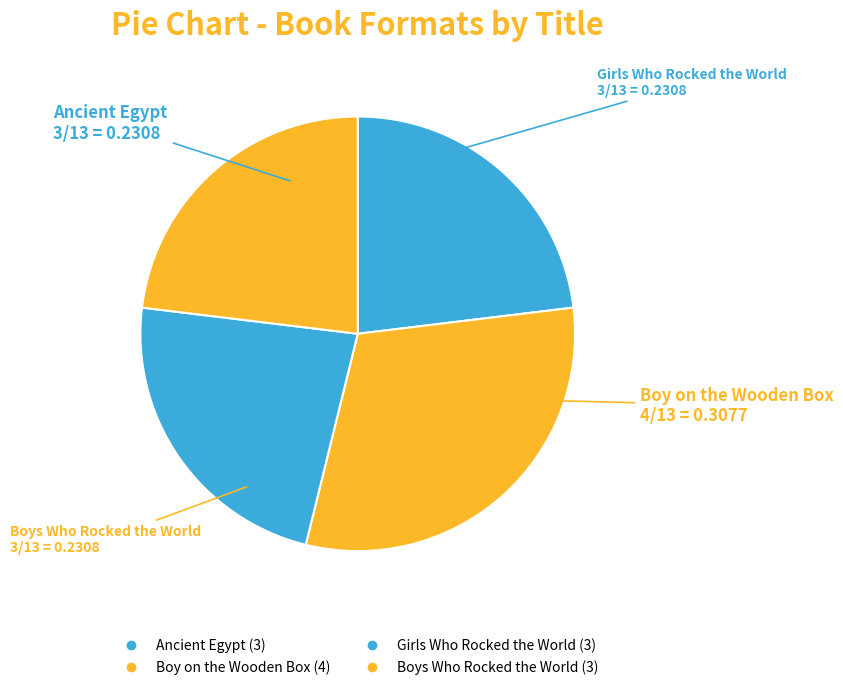

To the nearest percent, what portion does Ancient Egypt represent?

23%